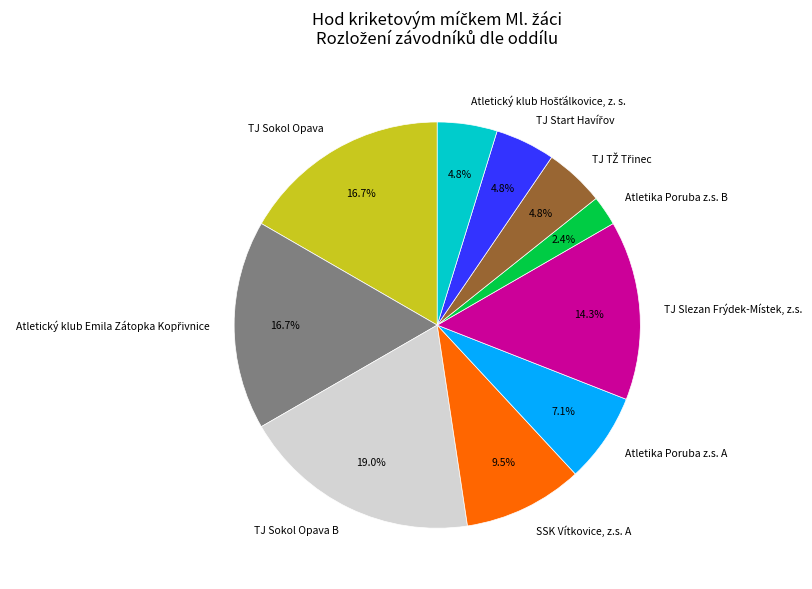

True or false: Atletika Poruba z.s. B accounts for 10% of the total.

False